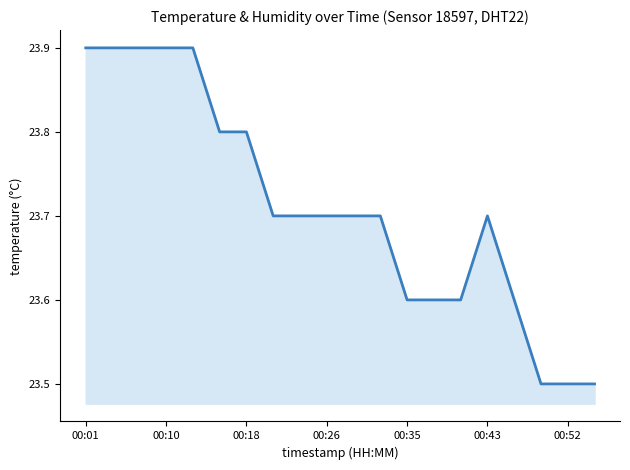

True or false: the data shows 23.5 at 00:52.

True